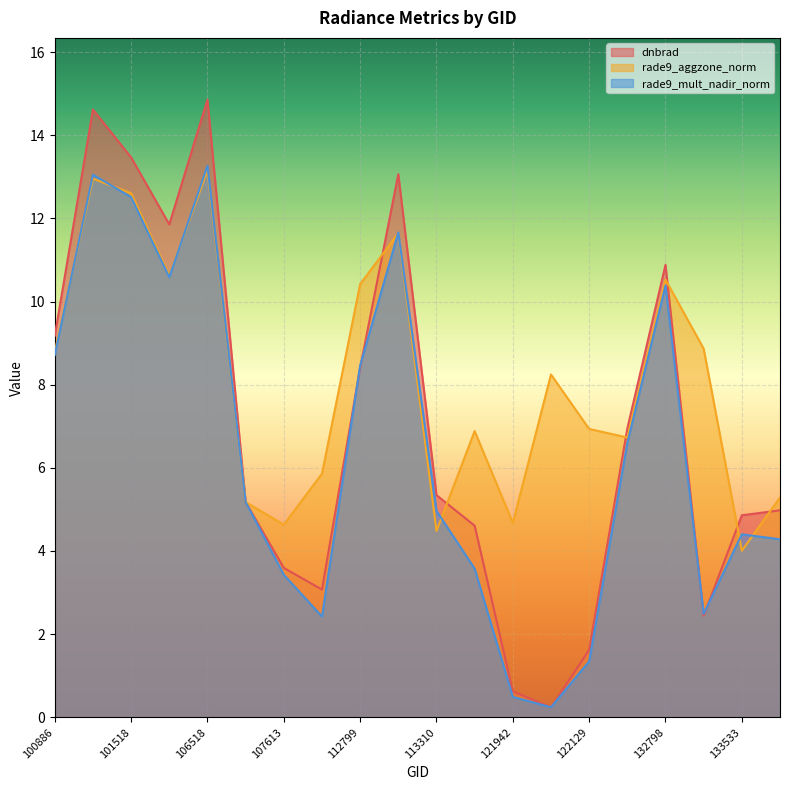

What is the difference between the highest and lowest values at 107613?

1.2